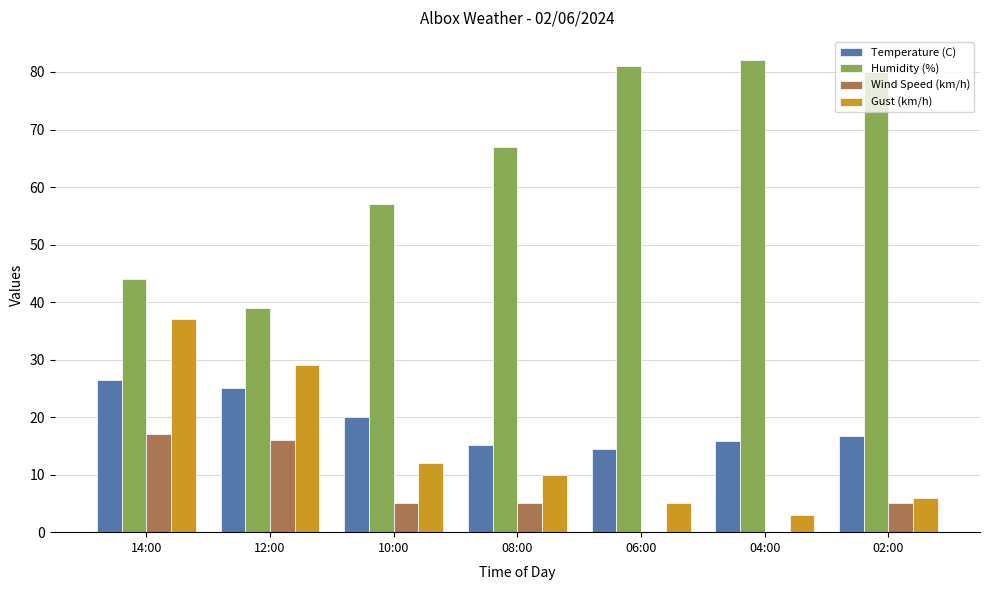

Where is Humidity (%) nearest to the value 60?

10:00